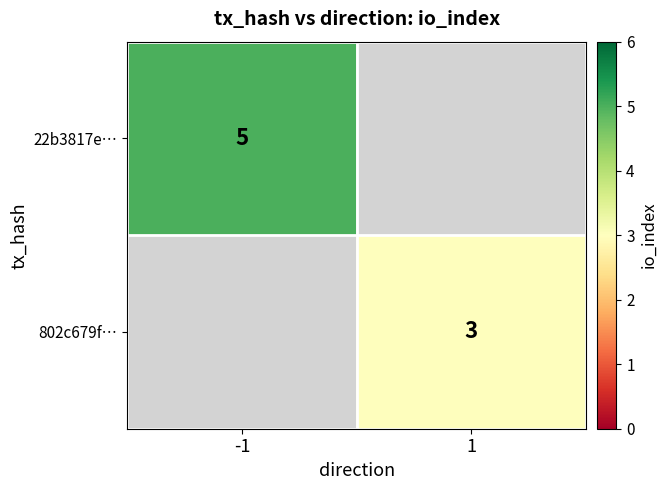

The value of 802c679f… at 1 is 4. True or false?

False